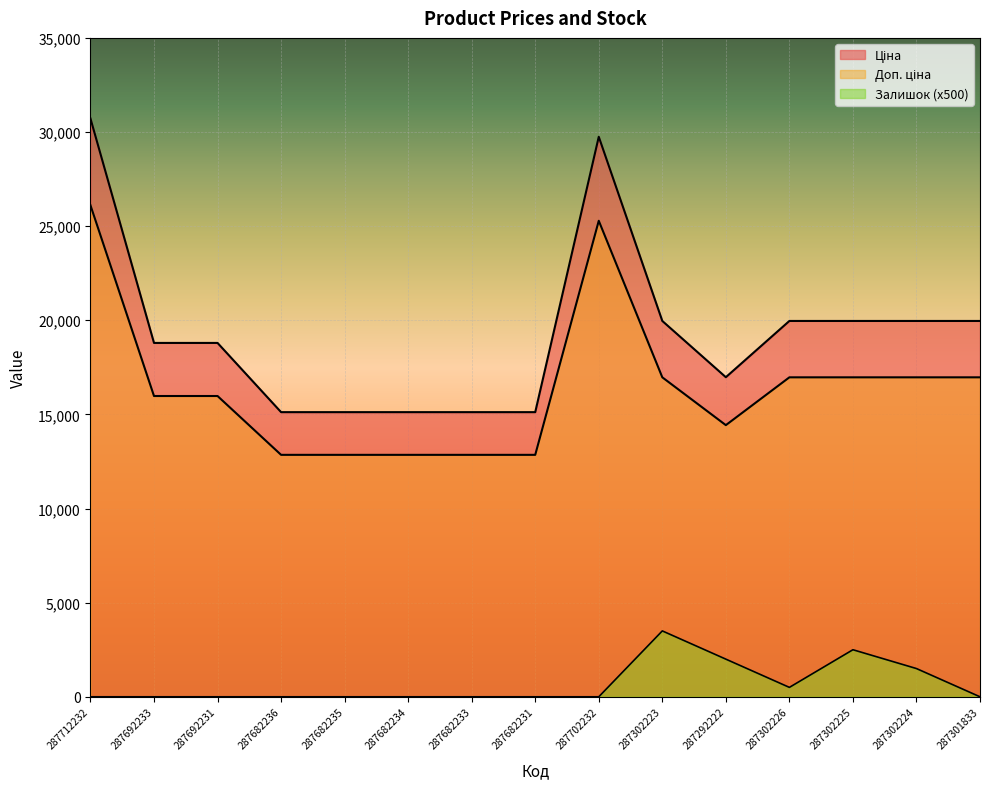

What position from the left is 287302225?

13